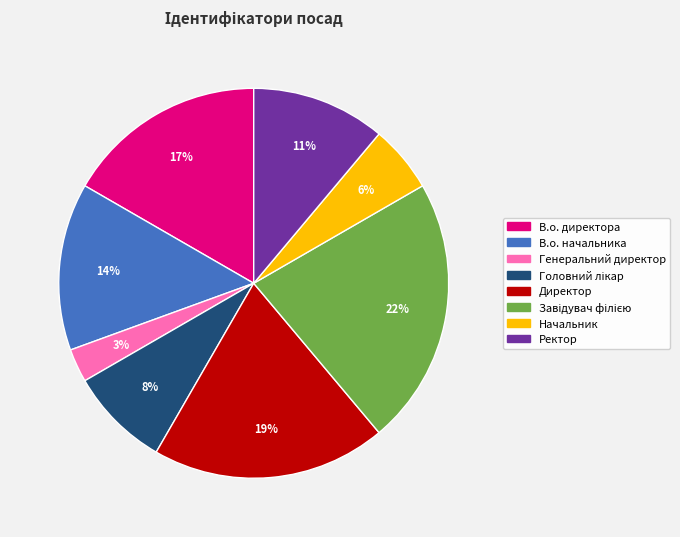

Which slice is the smallest?

Генеральний директор